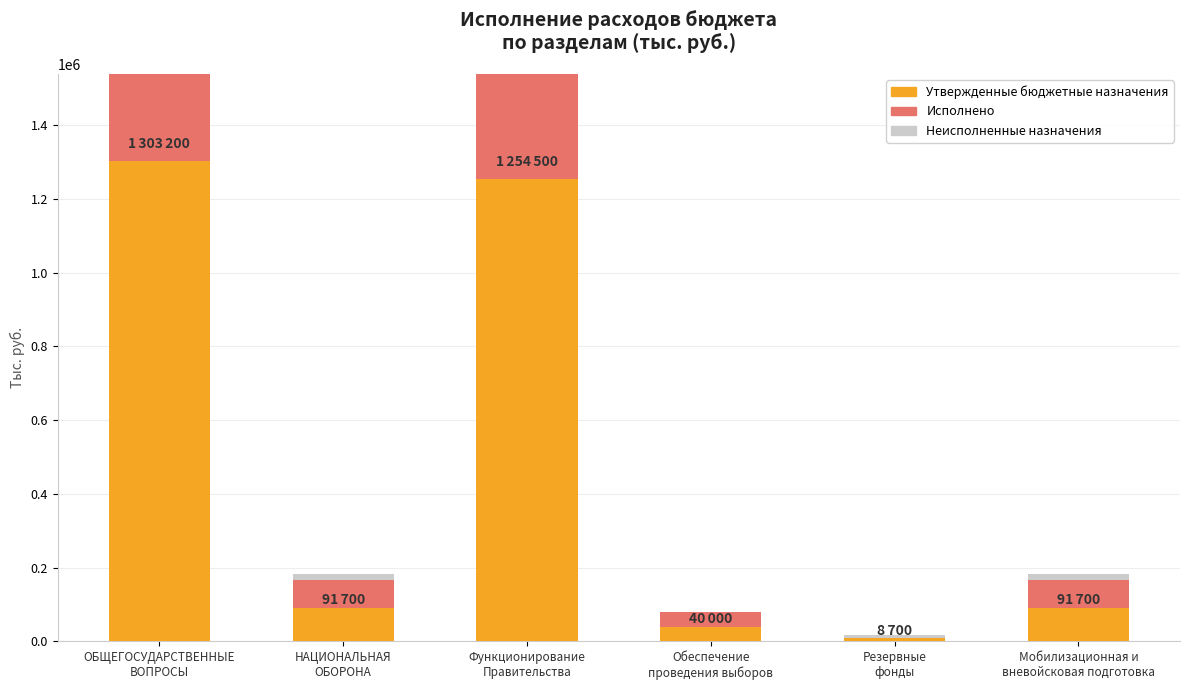

What position from the right is НАЦИОНАЛЬНАЯ
ОБОРОНА?

5